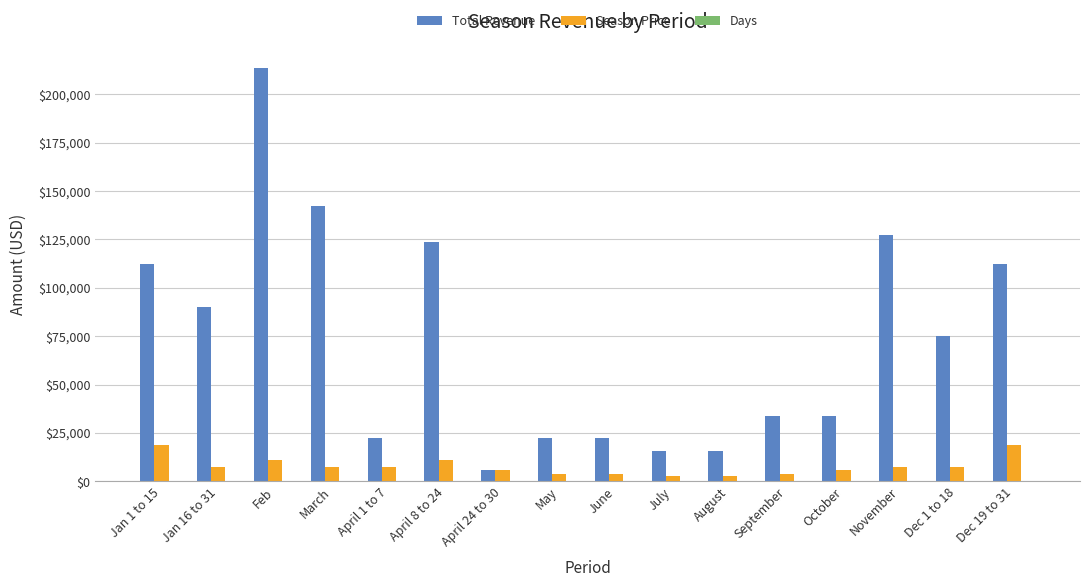

What is the average value of the Total Revenue series?

73102